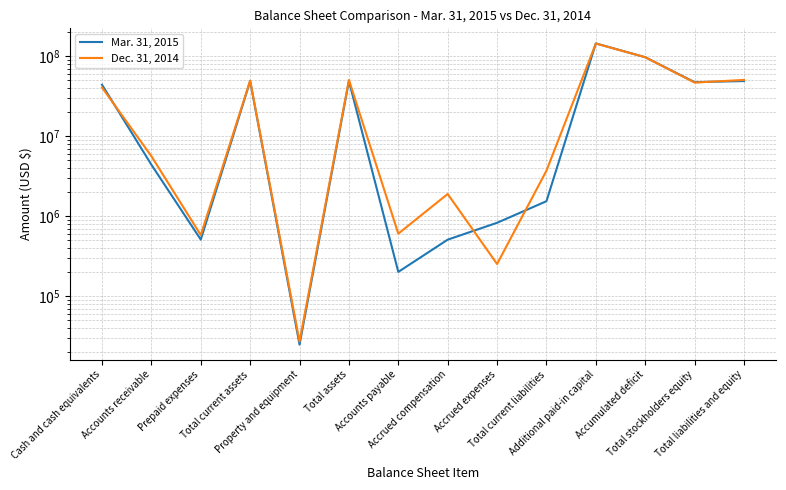

Which series has the largest range (max minus min)?

Mar. 31, 2015